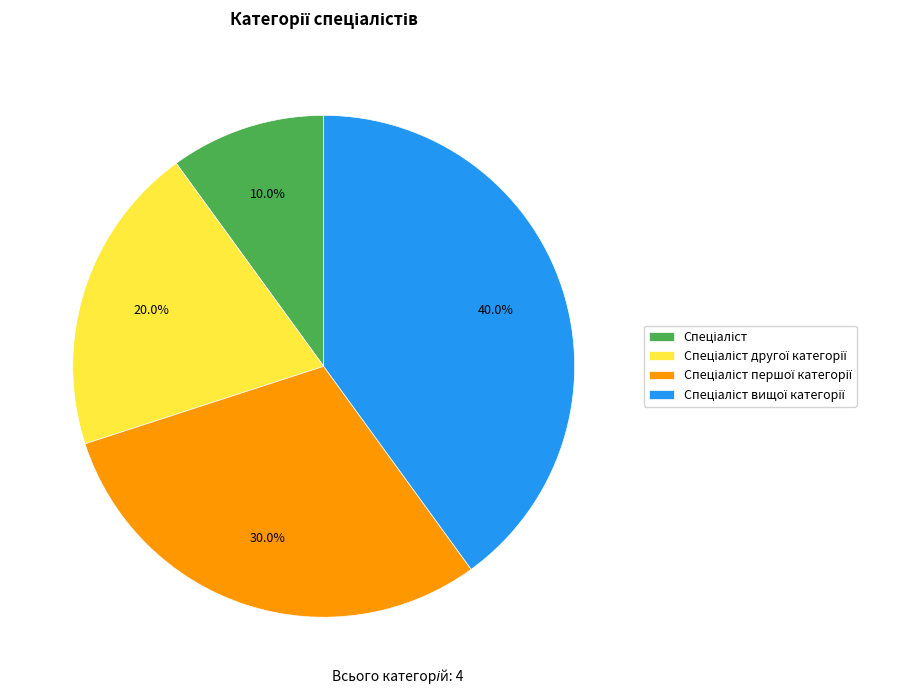

Does any single category account for the majority?

No